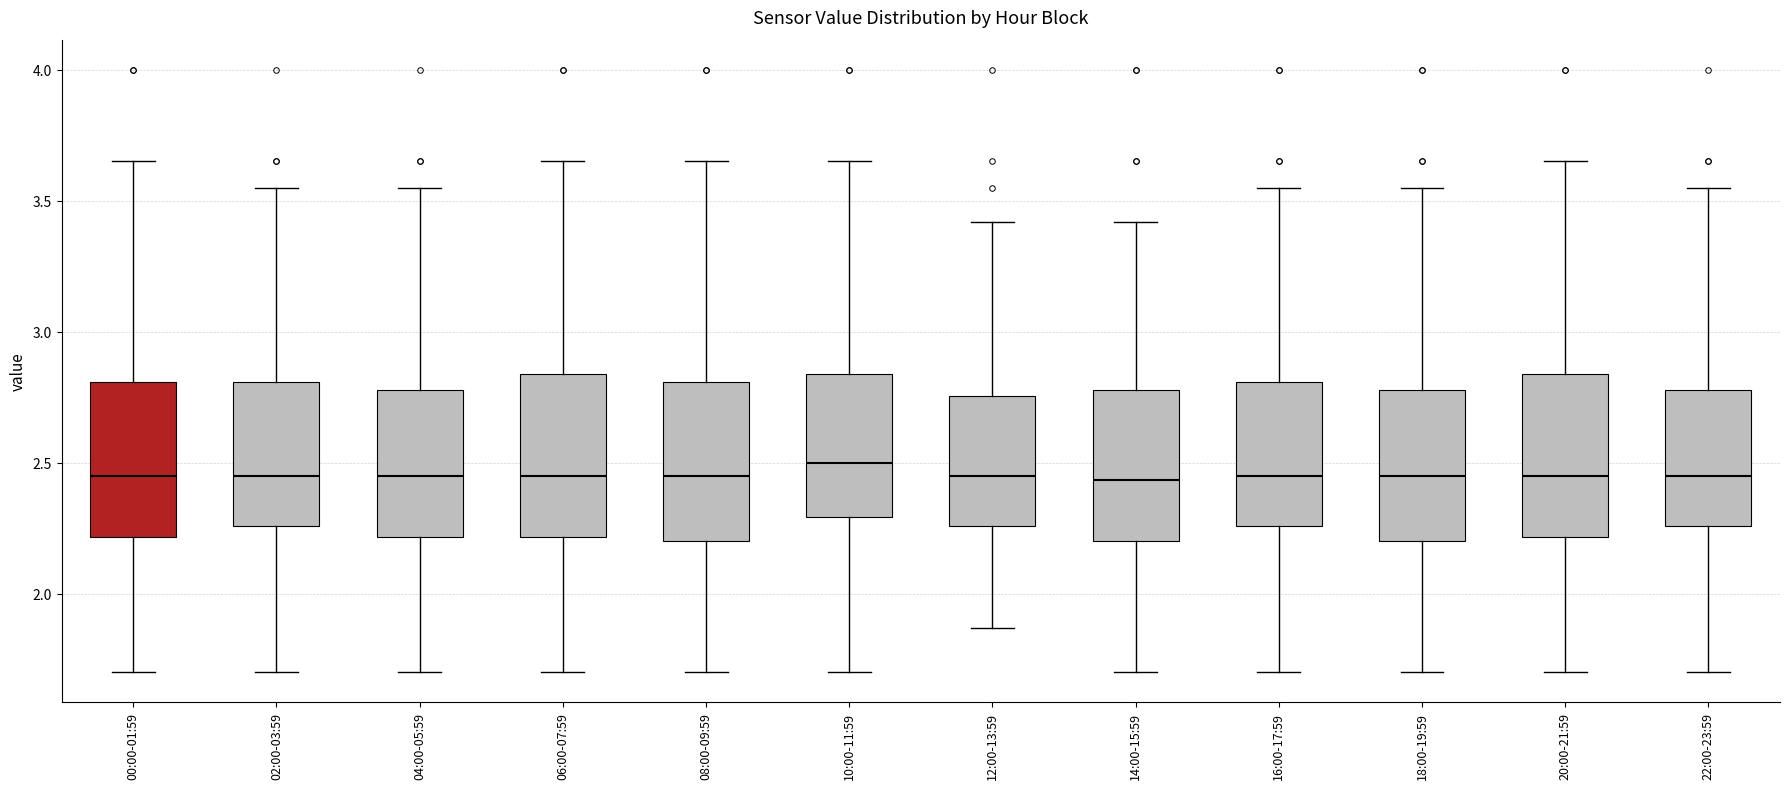

Reading left to right, read every box against the y-axis: the position of its median line, the range the box covers, and the ends of its whiskers. The values are not printed on the chart, so give them approximately, as read against the axis.

00:00-01:59: median 2.45, box 2.20 to 2.80, whiskers 1.70 to 3.65
02:00-03:59: median 2.45, box 2.25 to 2.80, whiskers 1.70 to 3.55
04:00-05:59: median 2.45, box 2.20 to 2.80, whiskers 1.70 to 3.55
06:00-07:59: median 2.45, box 2.20 to 2.85, whiskers 1.70 to 3.65
08:00-09:59: median 2.45, box 2.20 to 2.80, whiskers 1.70 to 3.65
10:00-11:59: median 2.50, box 2.30 to 2.85, whiskers 1.70 to 3.65
12:00-13:59: median 2.45, box 2.25 to 2.75, whiskers 1.85 to 3.40
14:00-15:59: median 2.45, box 2.20 to 2.80, whiskers 1.70 to 3.40
16:00-17:59: median 2.45, box 2.25 to 2.80, whiskers 1.70 to 3.55
18:00-19:59: median 2.45, box 2.20 to 2.80, whiskers 1.70 to 3.55
20:00-21:59: median 2.45, box 2.20 to 2.85, whiskers 1.70 to 3.65
22:00-23:59: median 2.45, box 2.25 to 2.80, whiskers 1.70 to 3.55